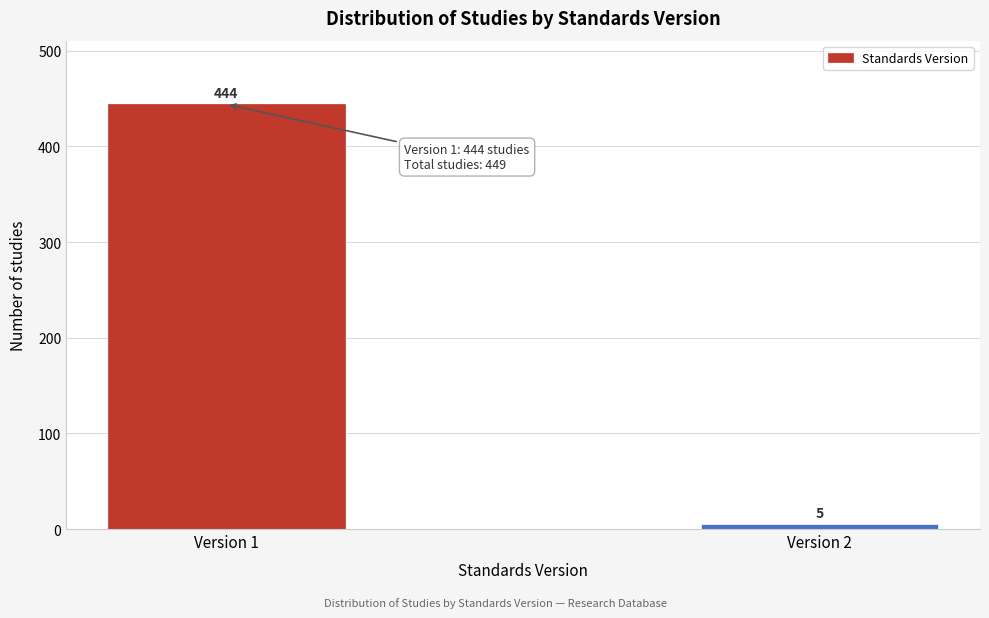

Reading left to right, extract all data points from this chart.

444	5